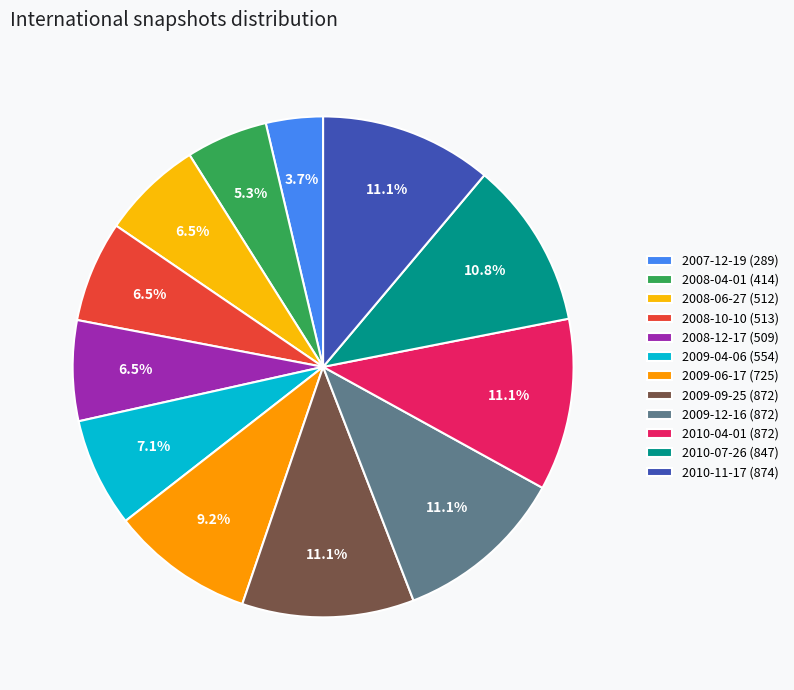

Which category has the smallest portion of the pie?

2007-12-19